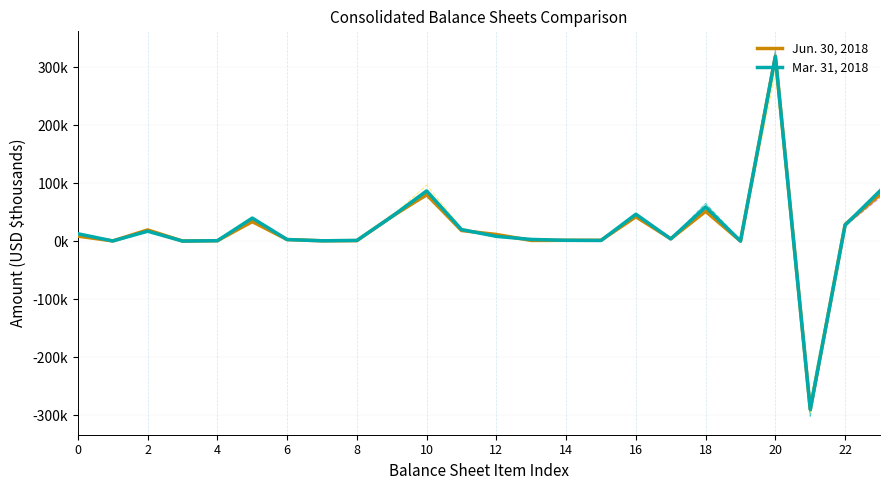

Which label corresponds to the largest value in the chart?

20